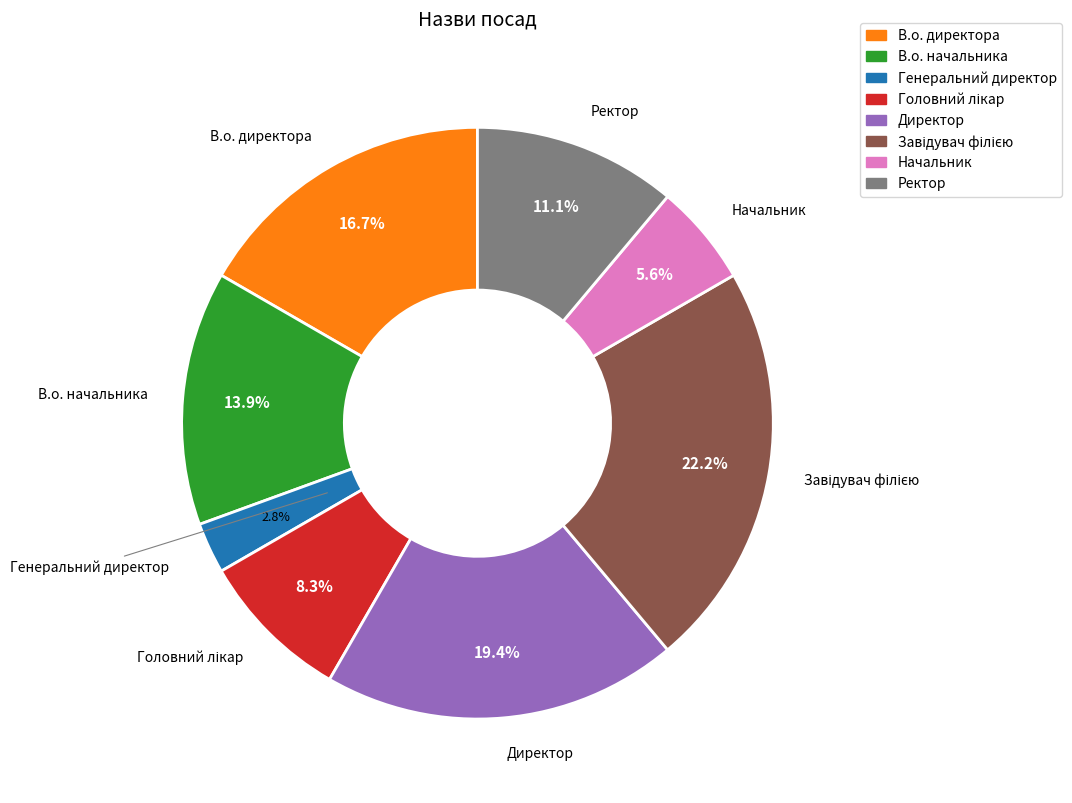

Approximately how many times larger is the value at Начальник compared to Ректор?

0.5